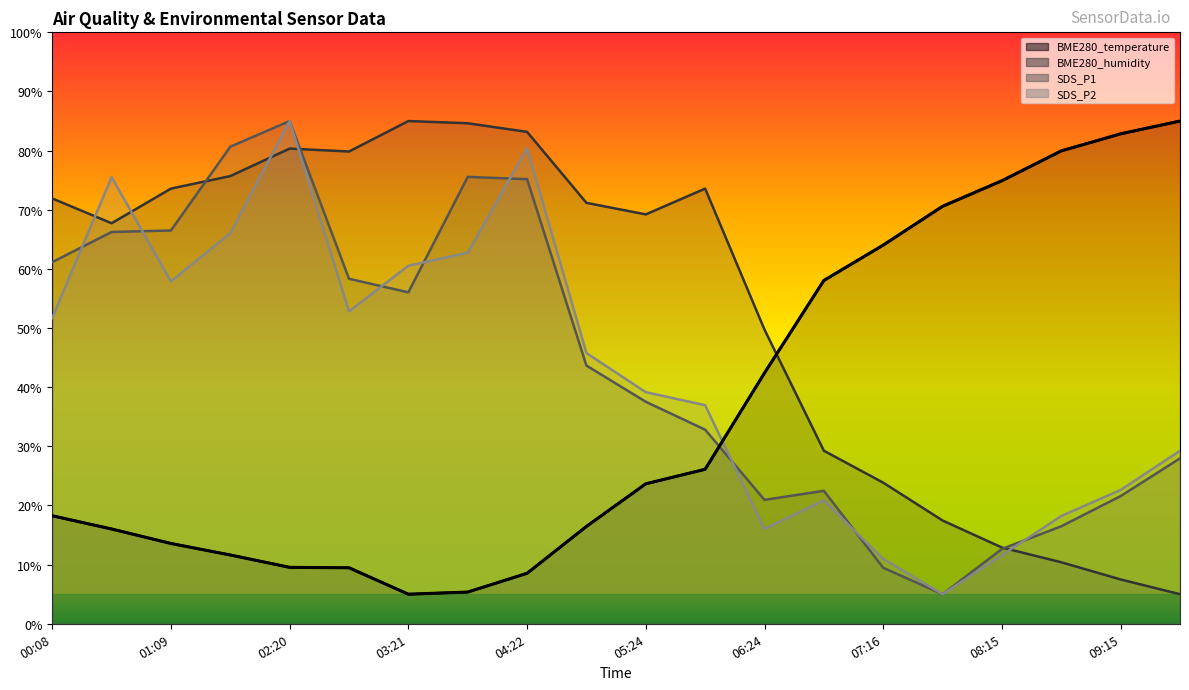

What is the difference between the second highest and second lowest values in the SDS_P2 series?

69.4